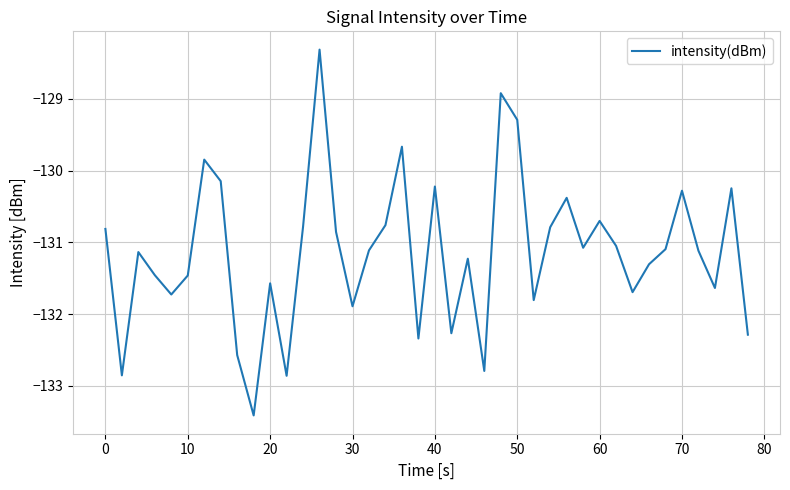

What is the greatest value displayed?

-128.3